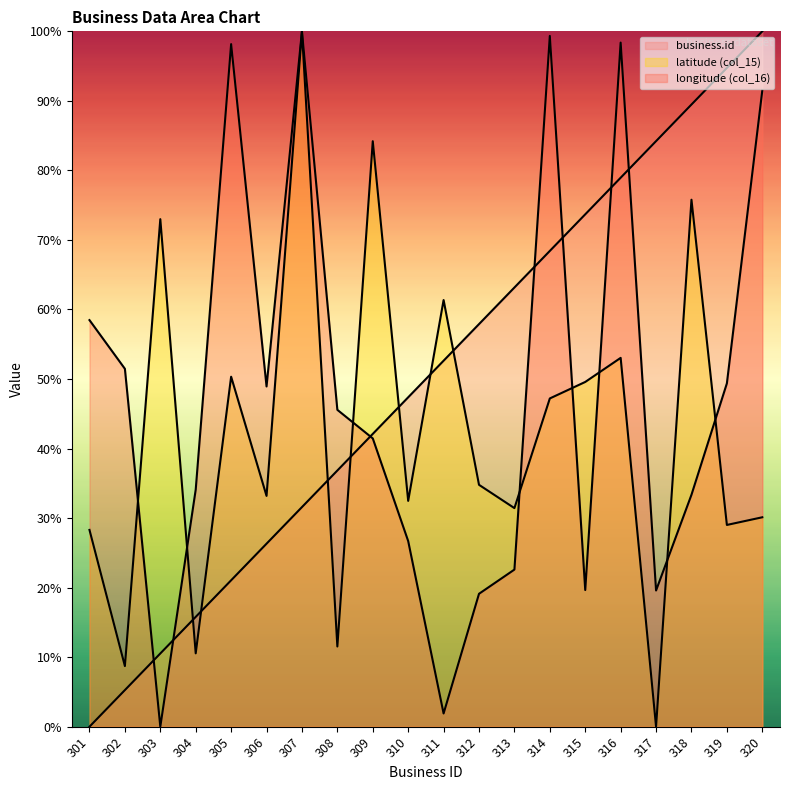

What is the difference between the longitude values at 319 and 311?

47.5